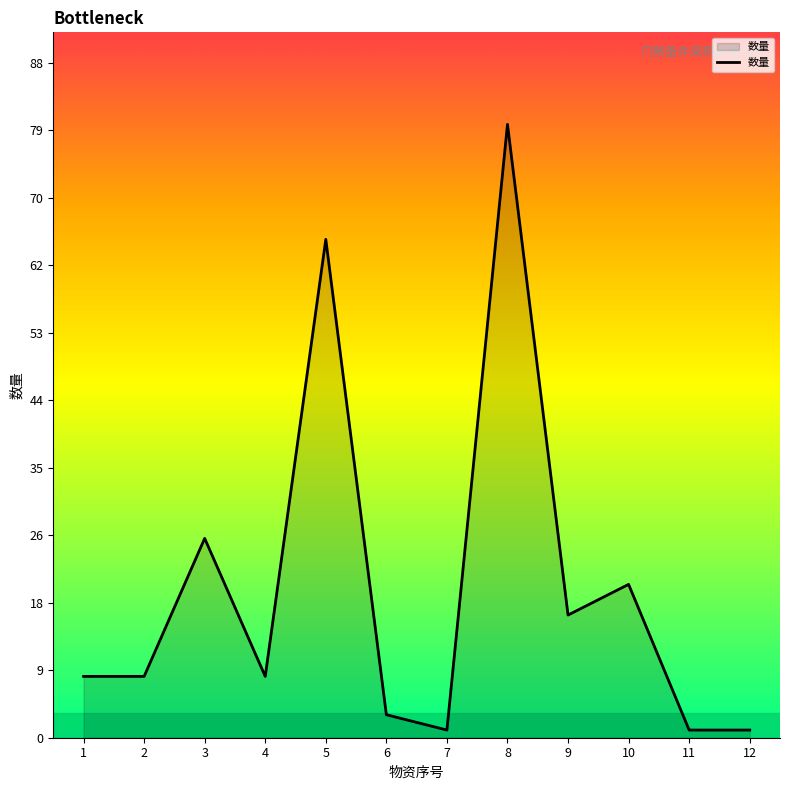

The value at 10 is 20. True or false?

True